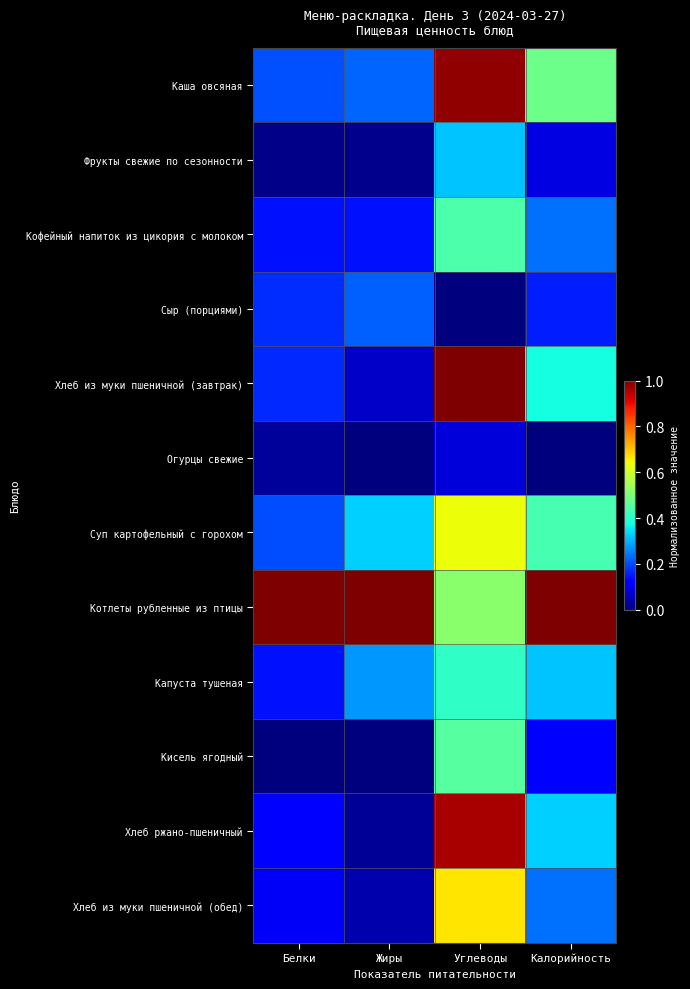

At which category is the sum across all series the highest?

Углеводы